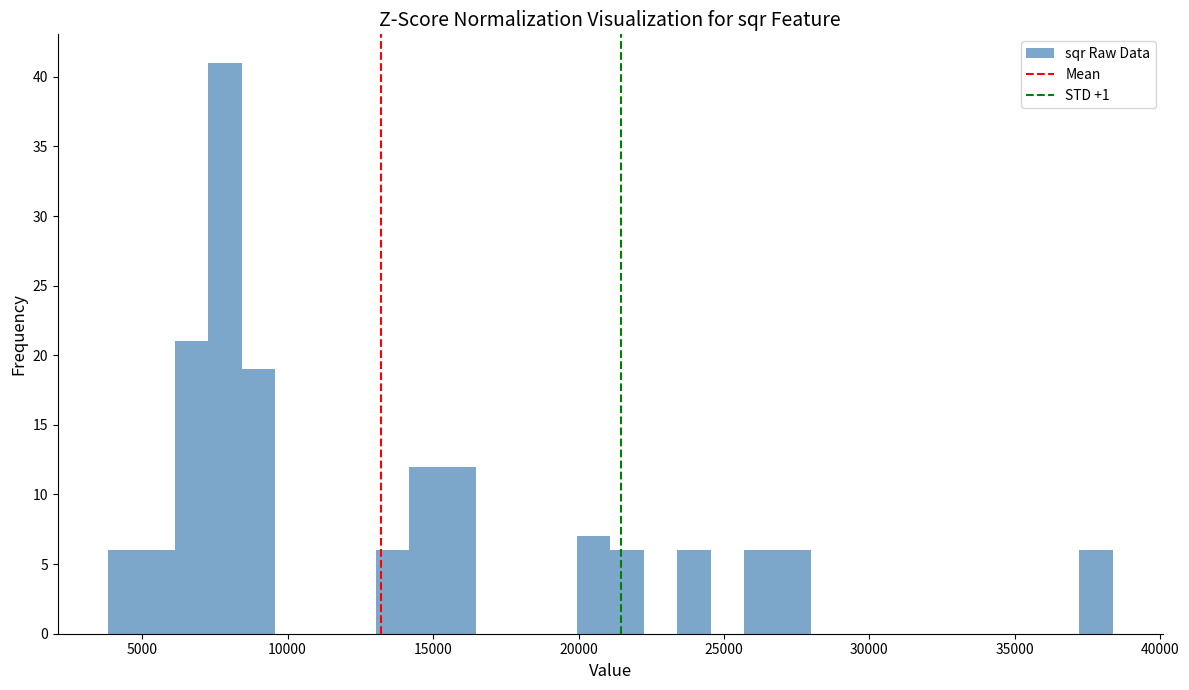

Around what value on the x-axis is the tallest bar? Give the approximate position of its centre, as read against the axis.

8000